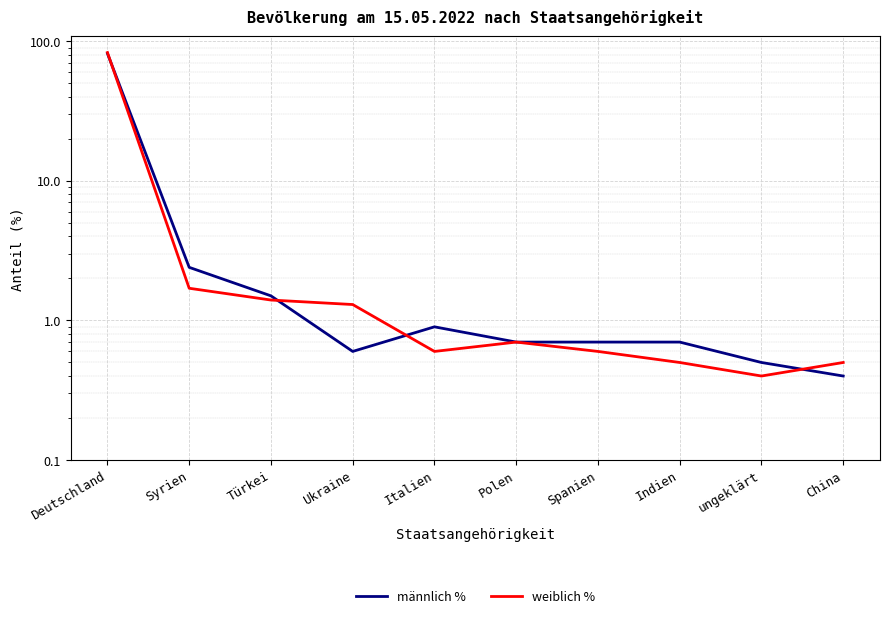

Which series changed the most between ungeklärt and China?

männlich %